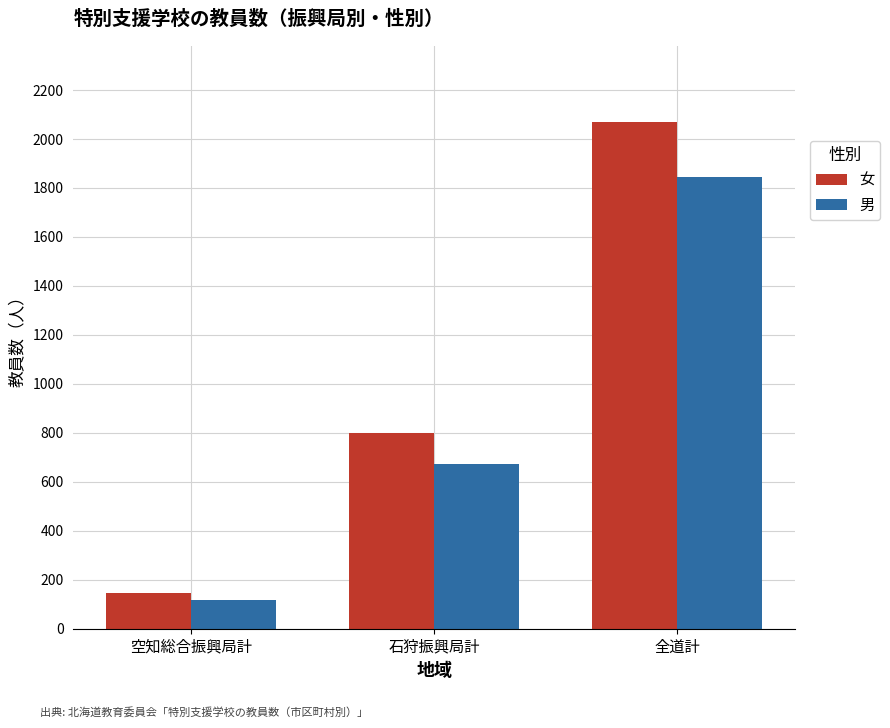

The value of 女 at 空知総合振興局計 is 145. True or false?

True